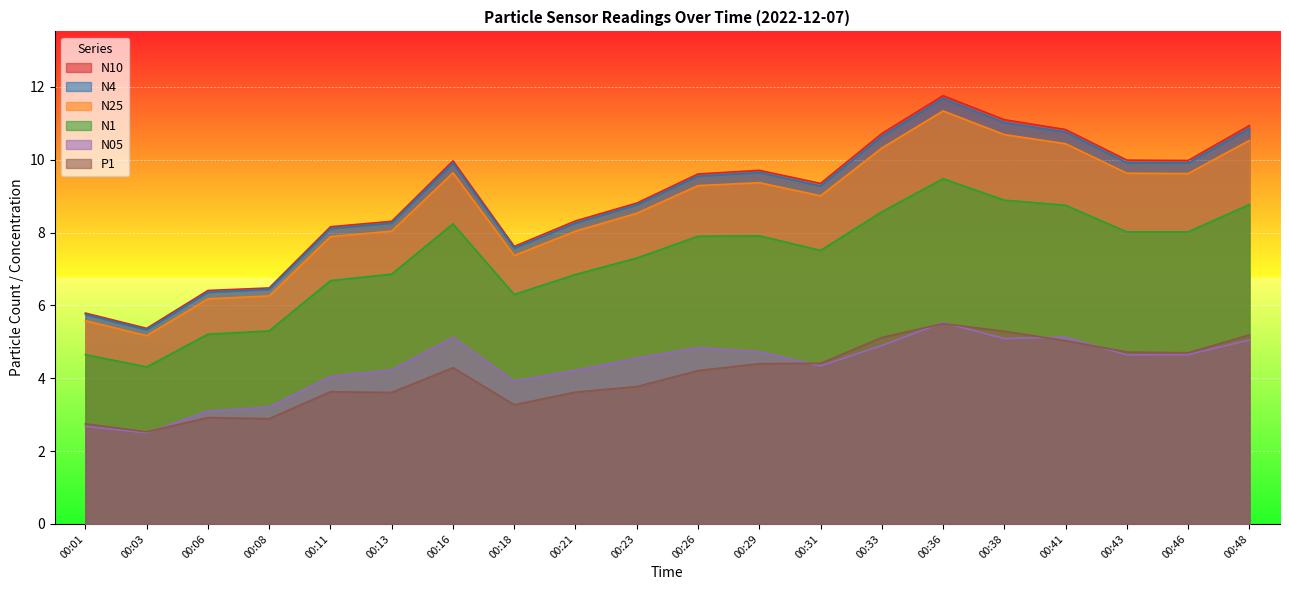

In N25, how many points are lower than both neighbors (excluding endpoints)?

4